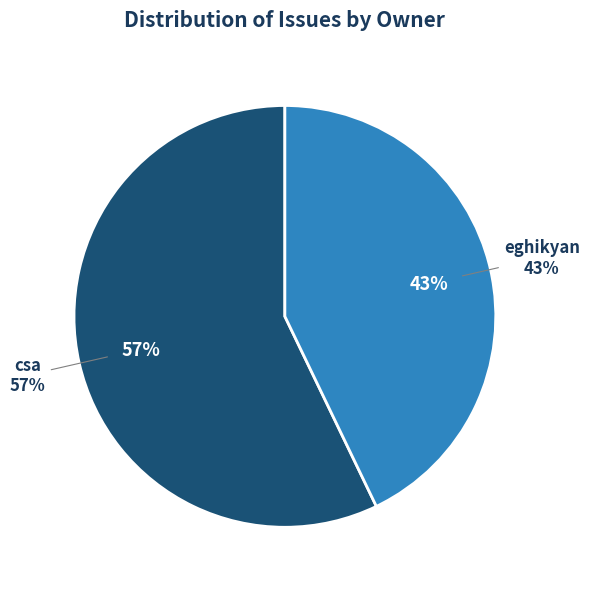

Which slice is the largest?

csa